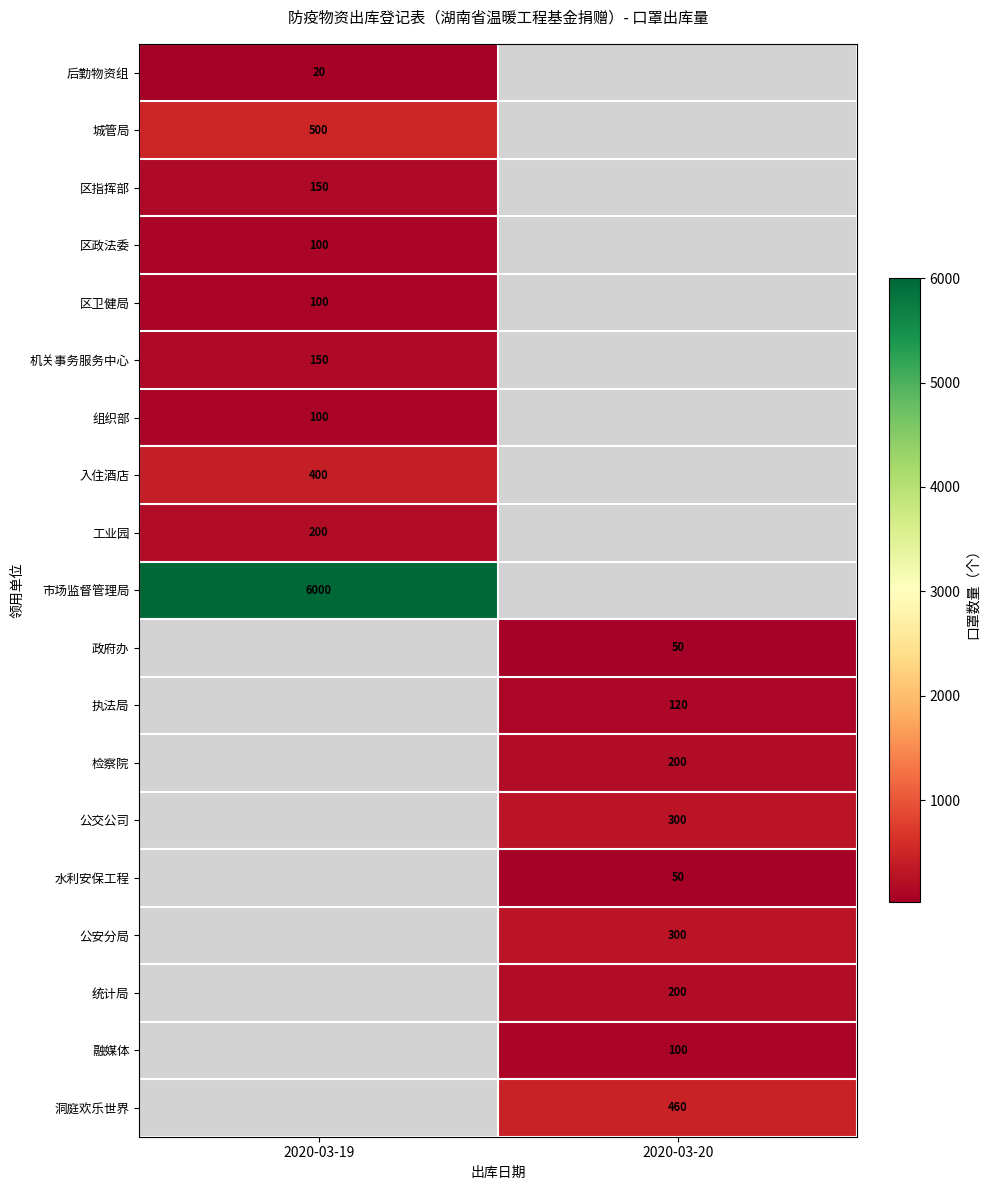

Is it true that 入住酒店 equals 400 at 2020-03-19?

True